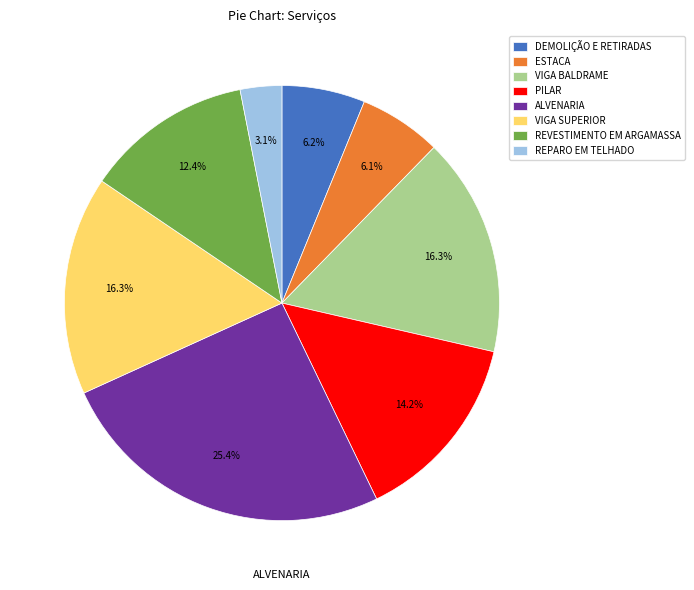

What percentage is the VIGA BALDRAME slice, to the nearest percent?

16%